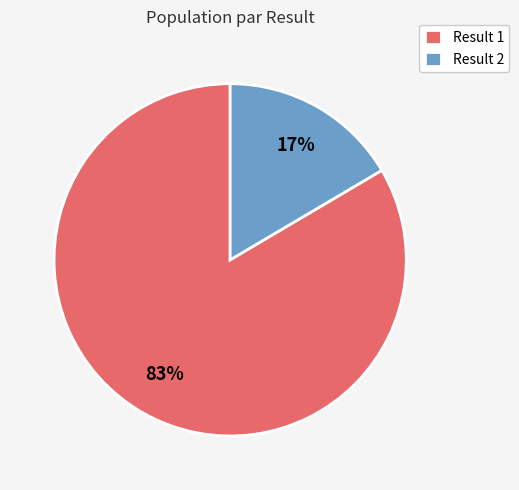

Is the sum of Result 2 and Result 1 greater than half?

Yes